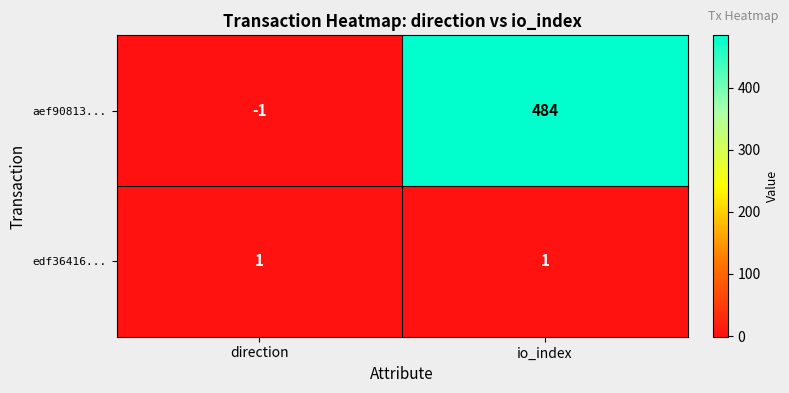

Reading left to right, what are all the values shown in this chart?

aef90813...: -1	484
edf36416...: 1	1